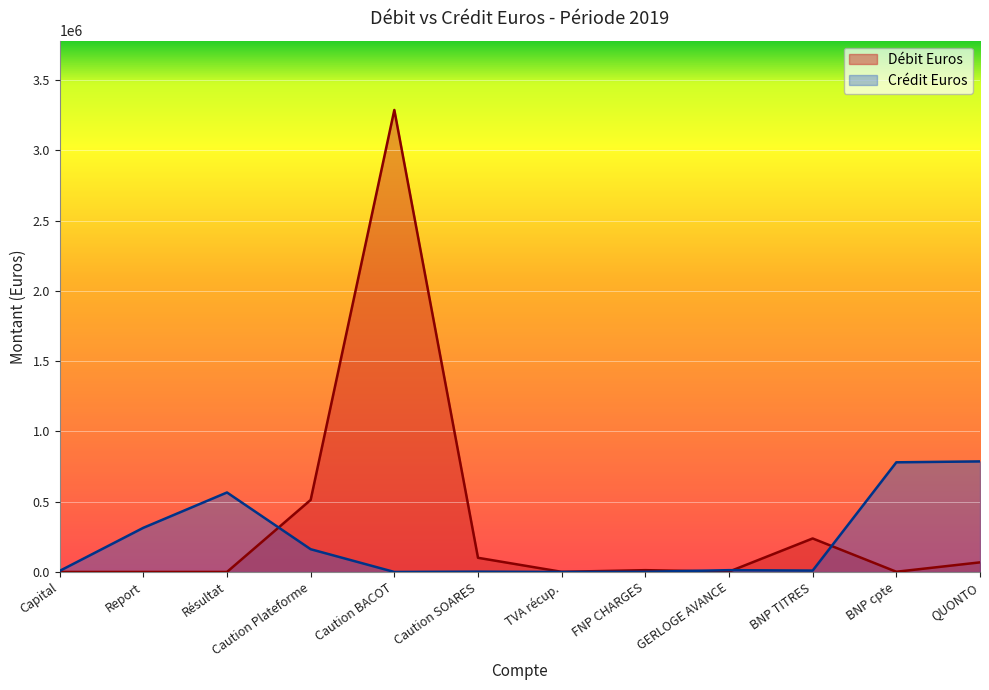

What is the sum of all Débit Euros values?

4225366.0